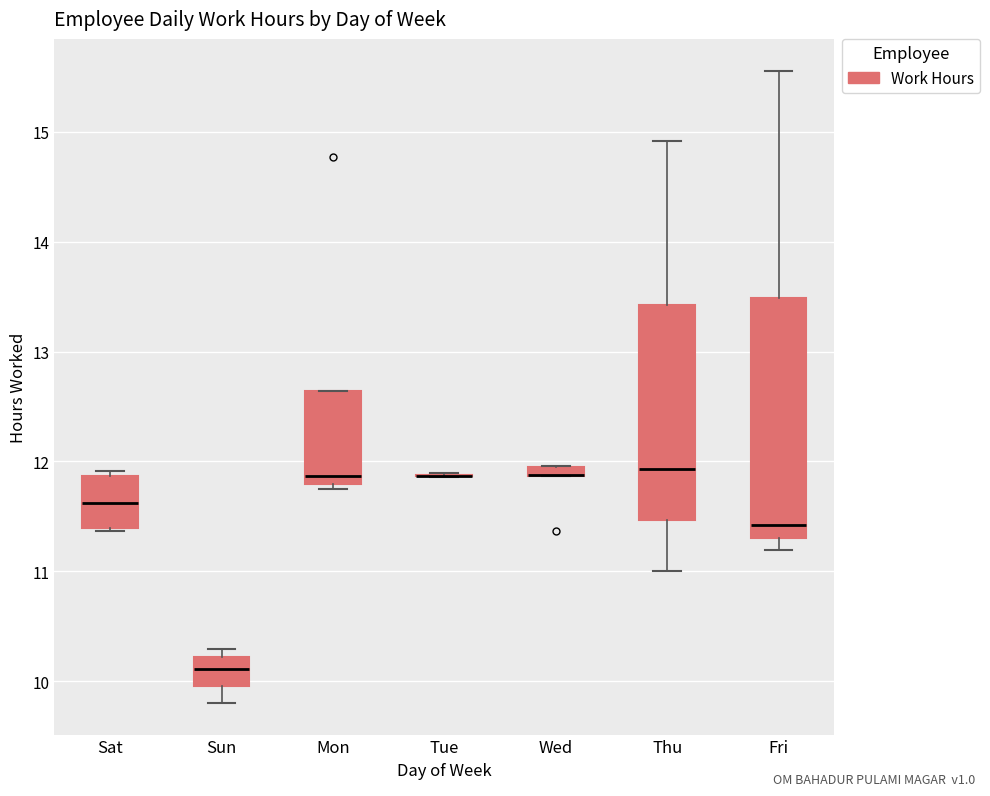

Comparing the boxes themselves (not the whiskers), which one is the tallest?

Fri